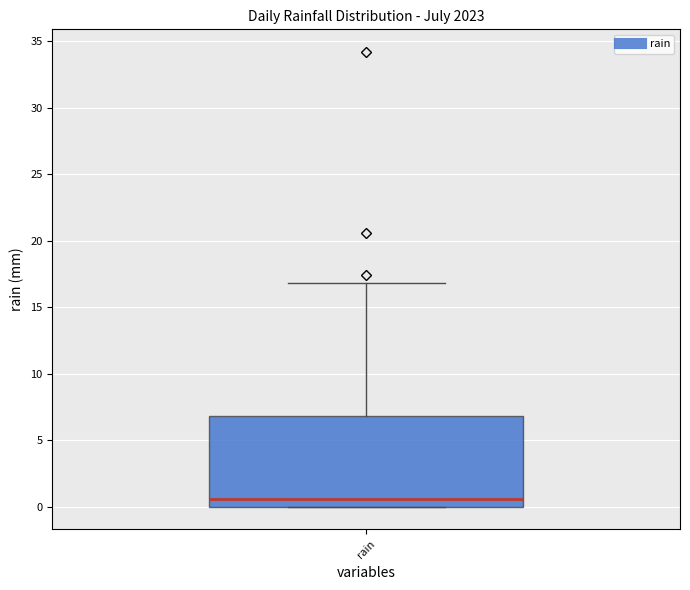

Read this box plot against the y-axis: the position of the median line, the range covered by the box, and the ends of both whiskers. The values are not printed on the chart, so give them approximately, as read against the axis.

median 0.5, box 0.0 to 7.0, whiskers 0.0 to 17.0